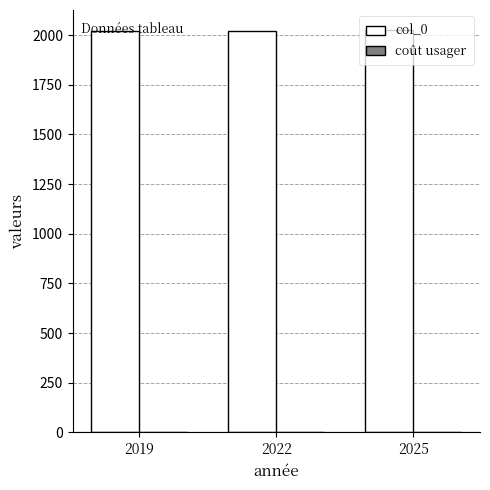

Is it true that col_0 equals 2019.0 at 2019?

True